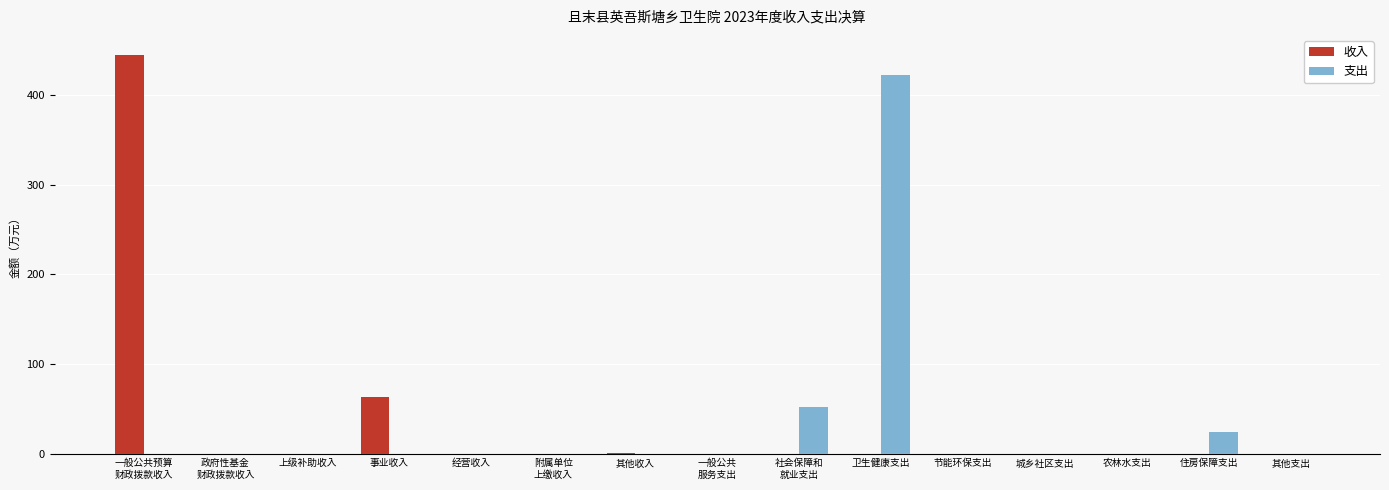

The 收入 series shows 0.0 at 农林水支出. True or false?

True